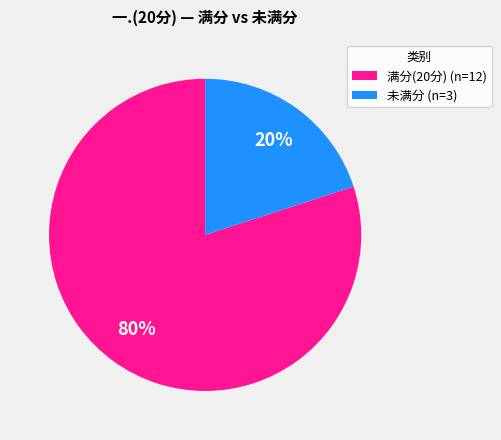

To the nearest percent, what is the average slice percentage?

50%